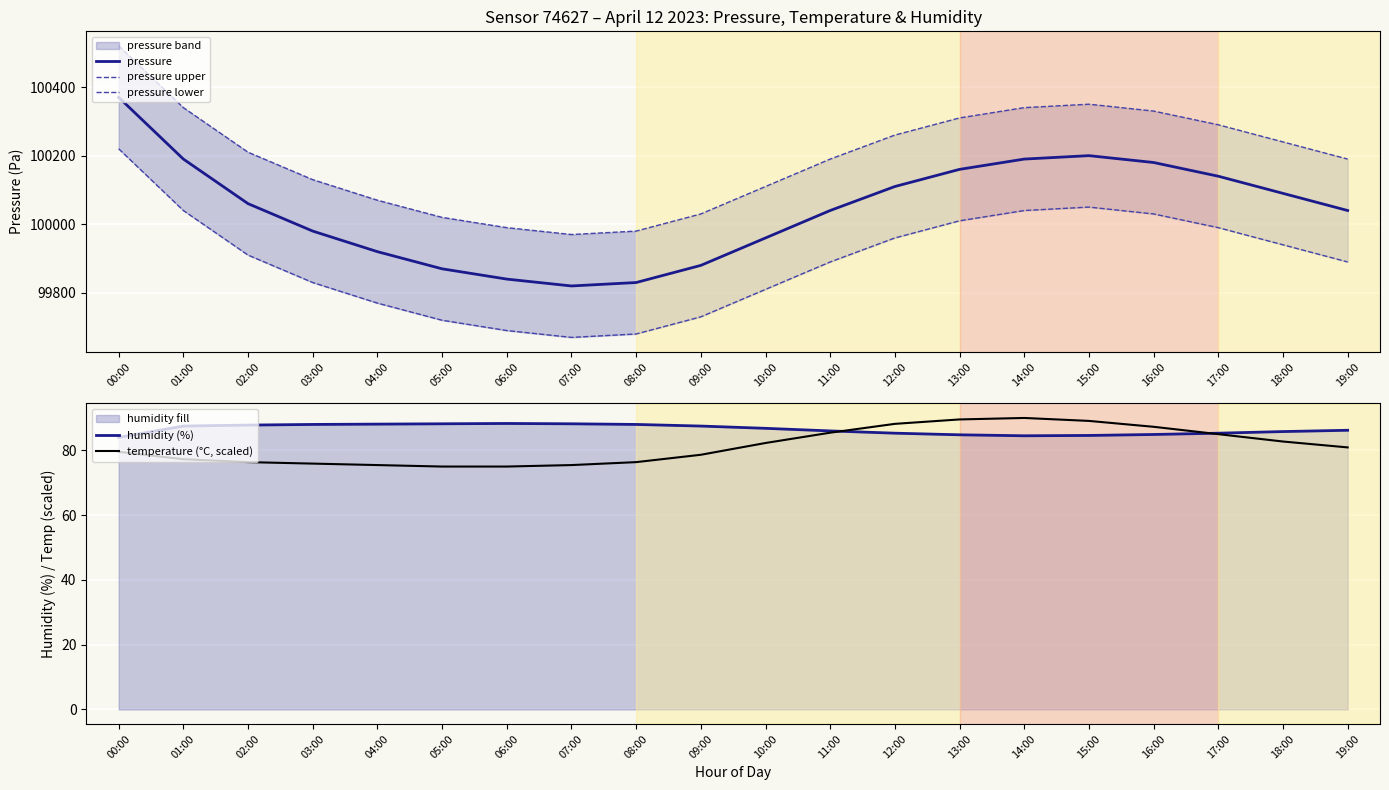

Count the number of categories in the chart.

20